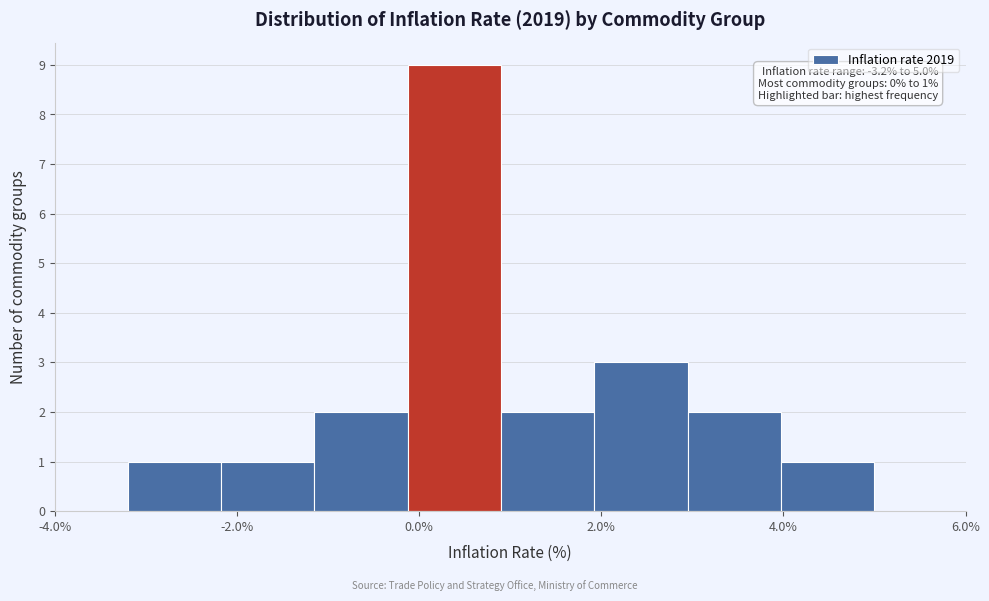

Over which range of the x-axis is the bar tallest?

-0.2 to 1.0